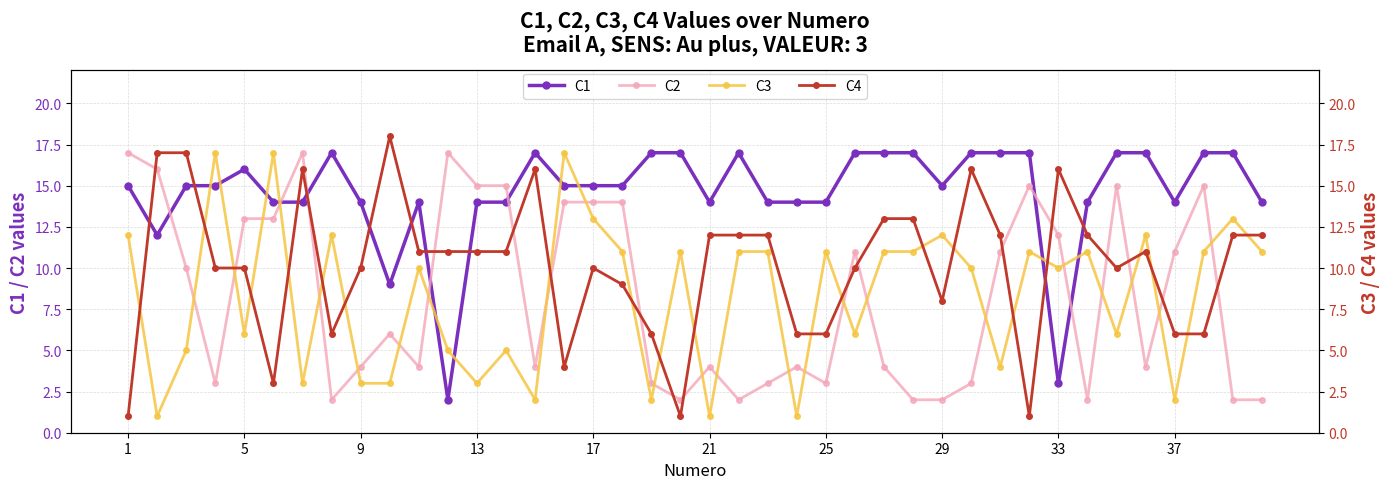

What is the greatest value displayed?

18